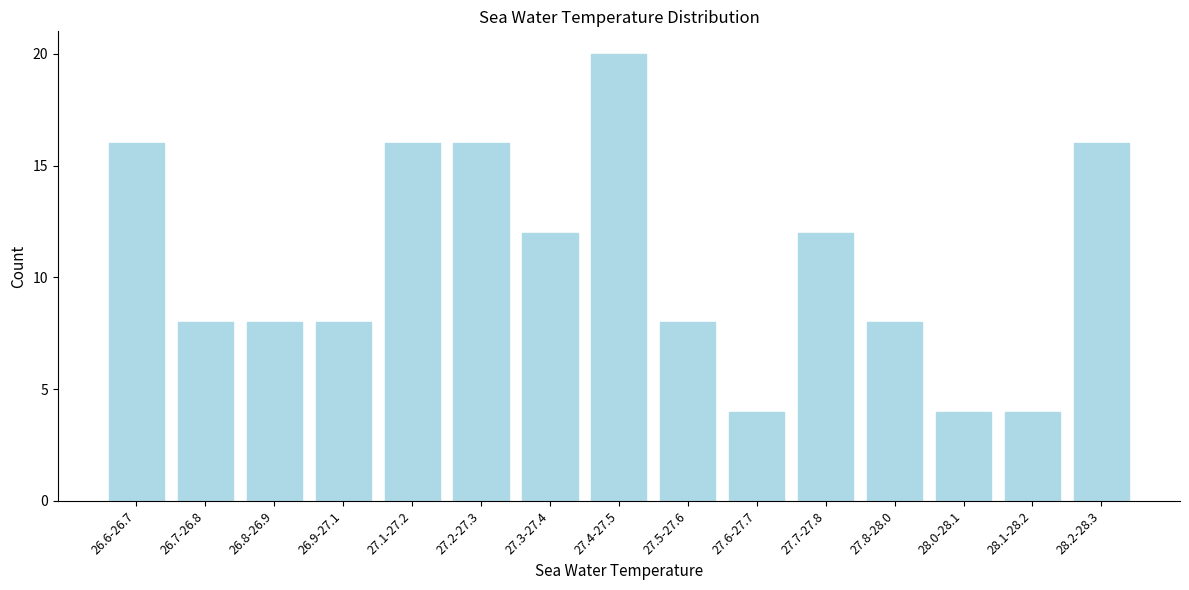

Reading left to right, what are all the values shown in this chart?

26.6-26.7=16	26.7-26.8=8	26.8-26.9=8	26.9-27.1=8	27.1-27.2=16	27.2-27.3=16	27.3-27.4=12	27.4-27.5=20	27.5-27.6=8	27.6-27.7=4	27.7-27.8=12	27.8-28.0=8	28.0-28.1=4	28.1-28.2=4	28.2-28.3=16